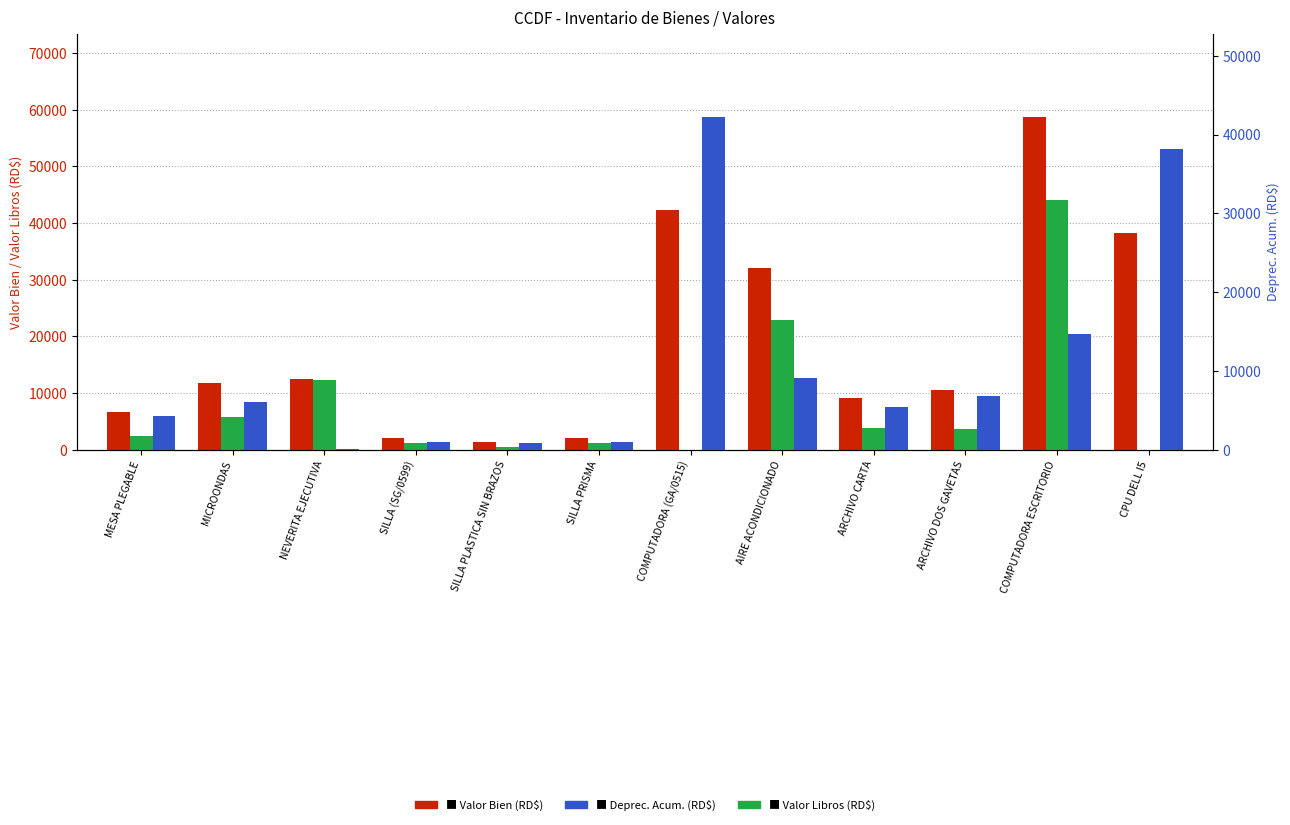

What are all the series names shown in the legend?

Valor Bien (RD$), Valor Libros (RD$), Deprec. Acum. (RD$)